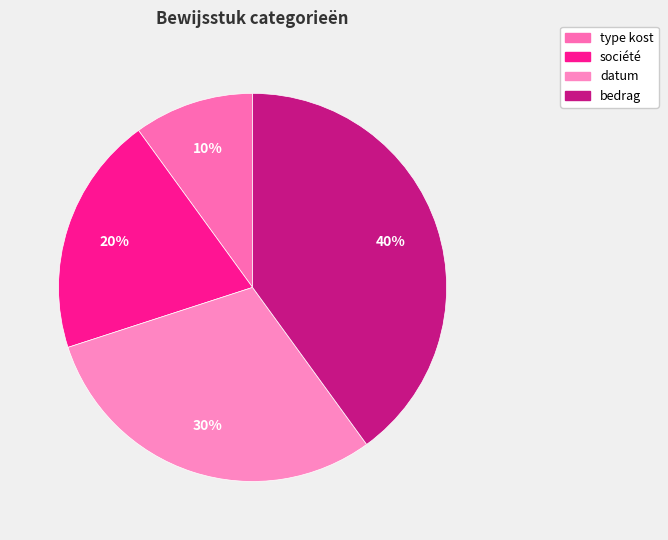

How many slices are in this pie chart?

4